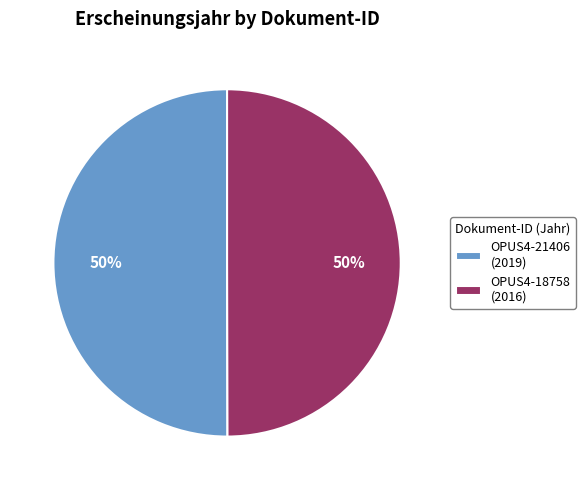

How many slices are in this pie chart?

2